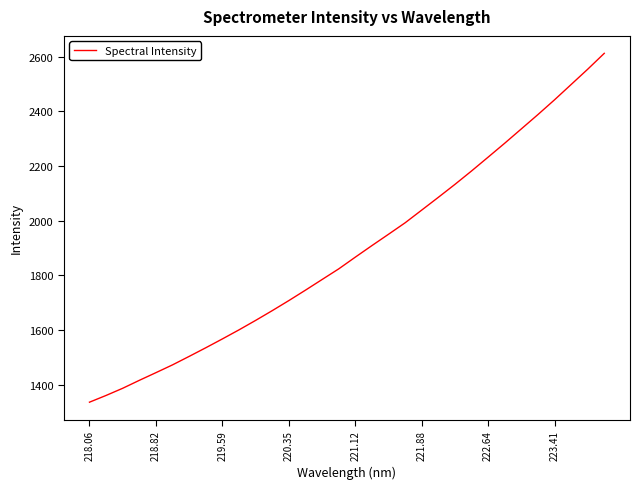

What is the smallest value displayed?

1335.6